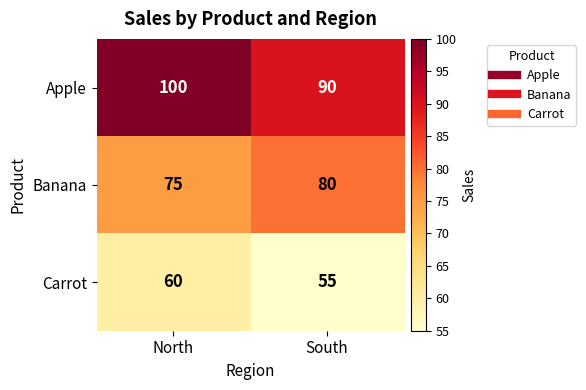

What is the difference between the Banana values at North and South?

5